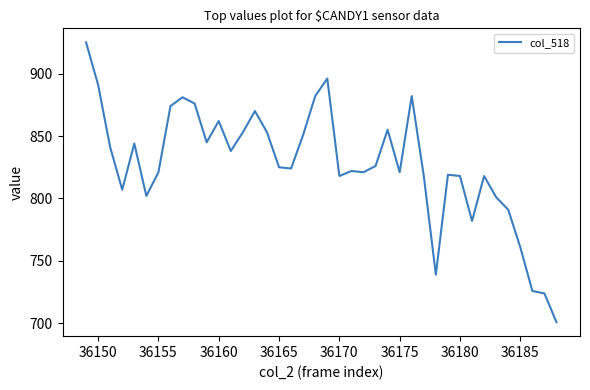

What is the difference between the maximum and minimum values?

224